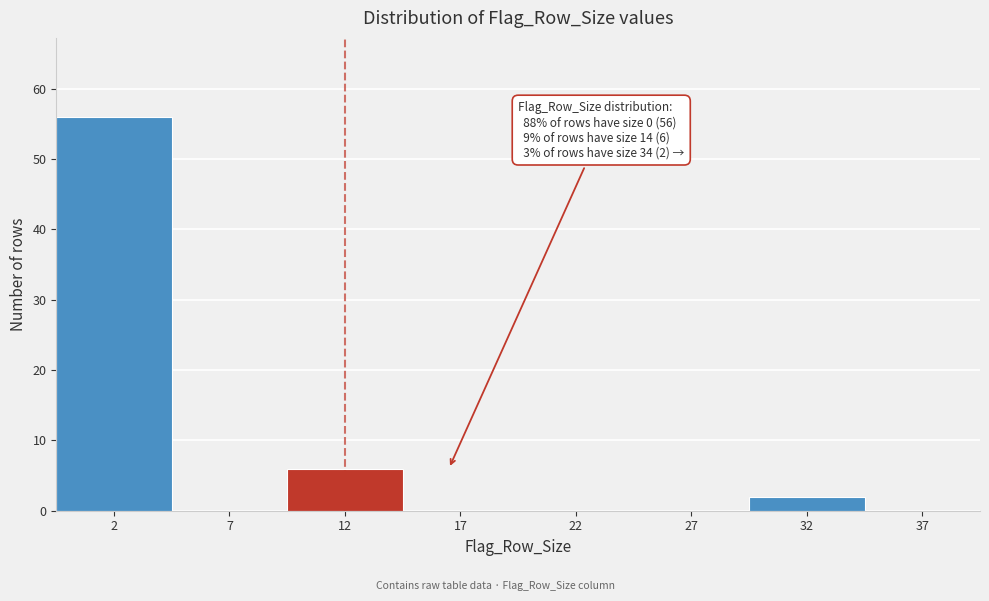

Reading right to left, what are all the values shown in this chart?

37=0	32=2	27=0	22=0	17=0	12=6	7=0	2=56